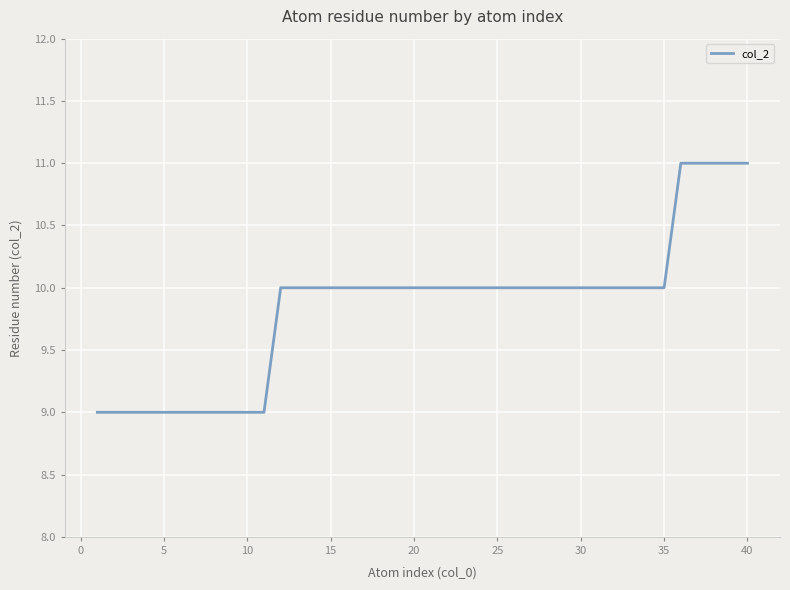

What is the difference between the maximum and minimum values?

2